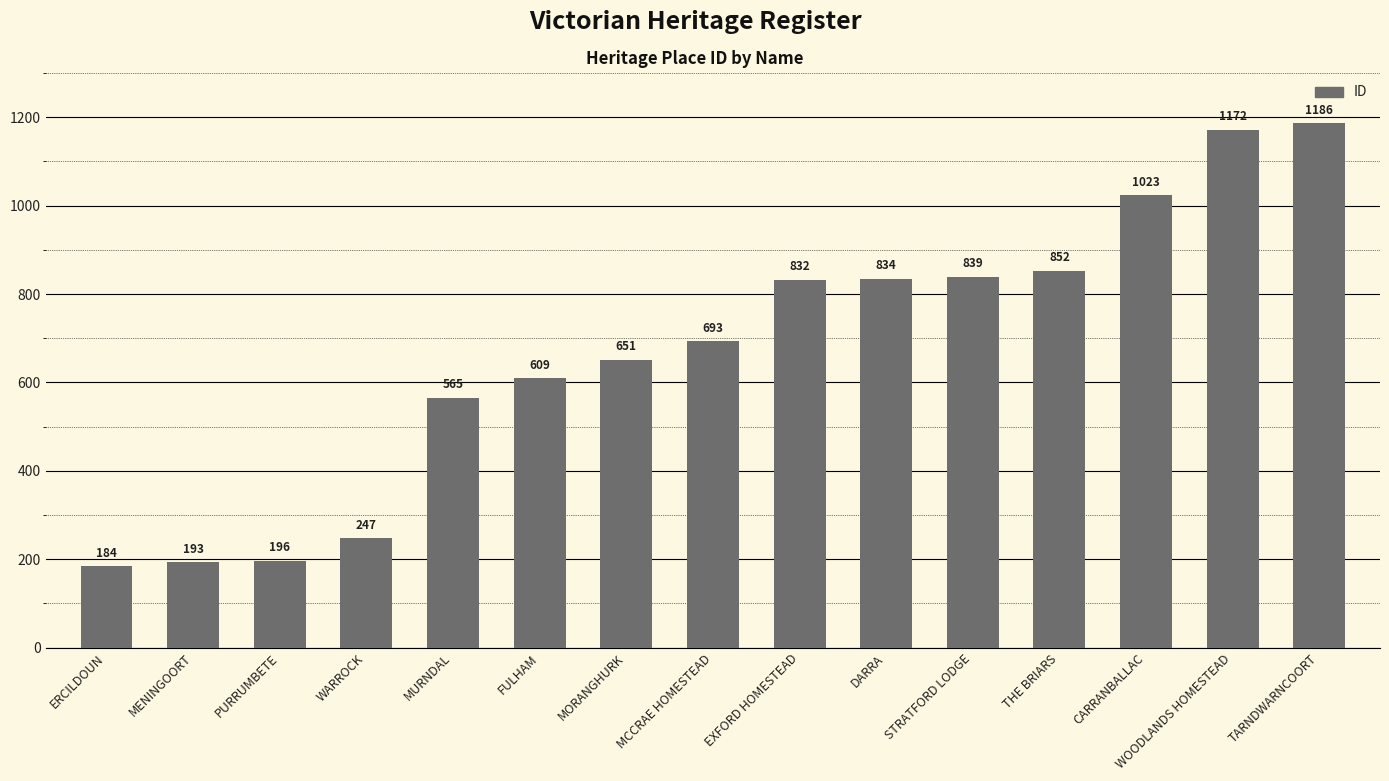

Which category has the lowest value across all series?

ERCILDOUN